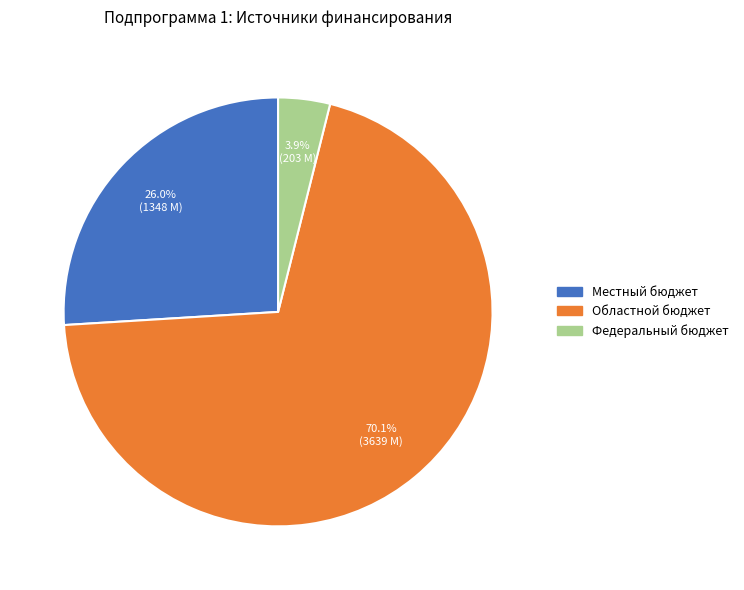

What percentage is the Федеральный бюджет slice, to the nearest percent?

4%